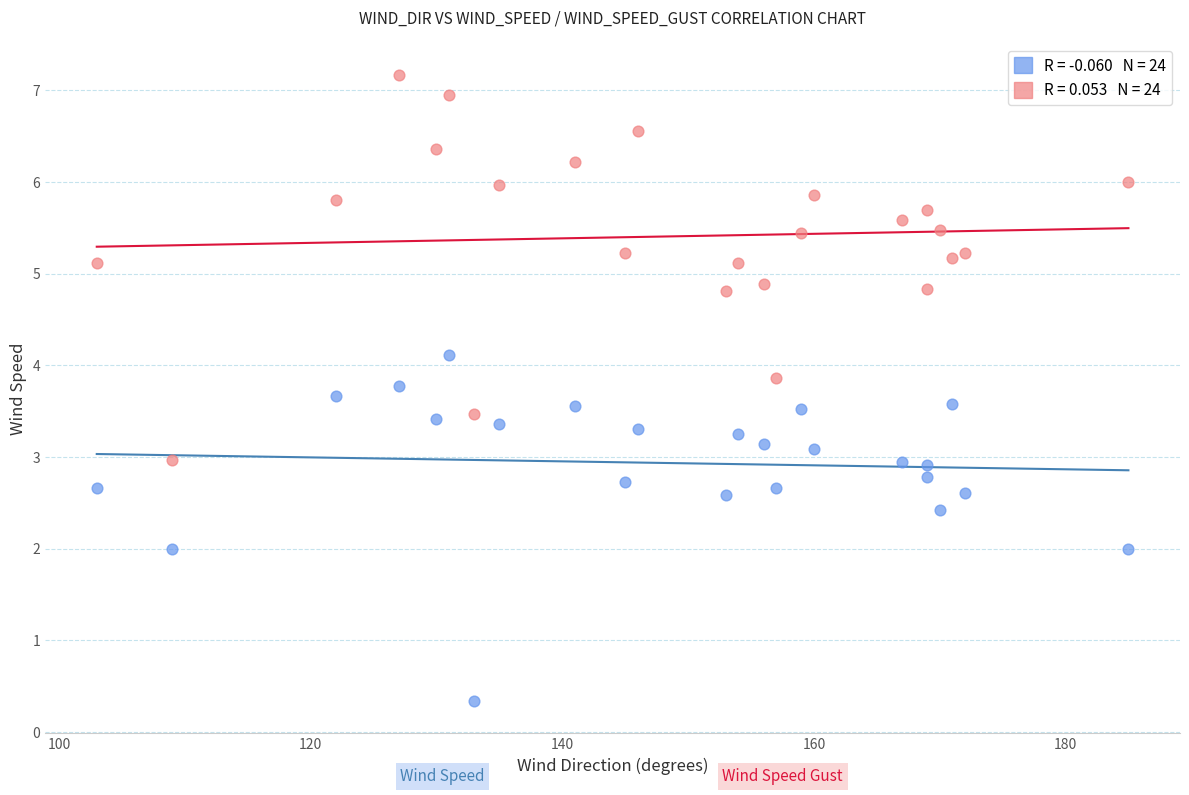

Across all data points, what is the range of X values (max minus min)?

82.0